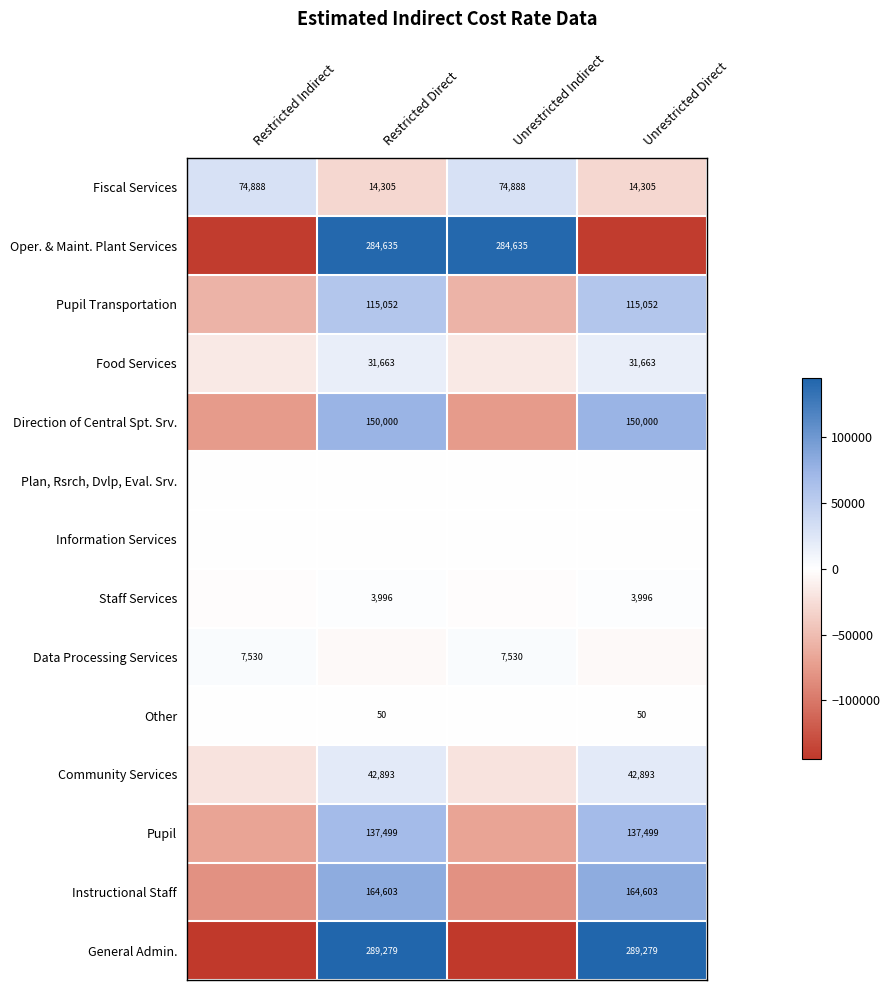

The Oper. & Maint. Plant Services series shows 284635.0 at Unrestricted Indirect. True or false?

True